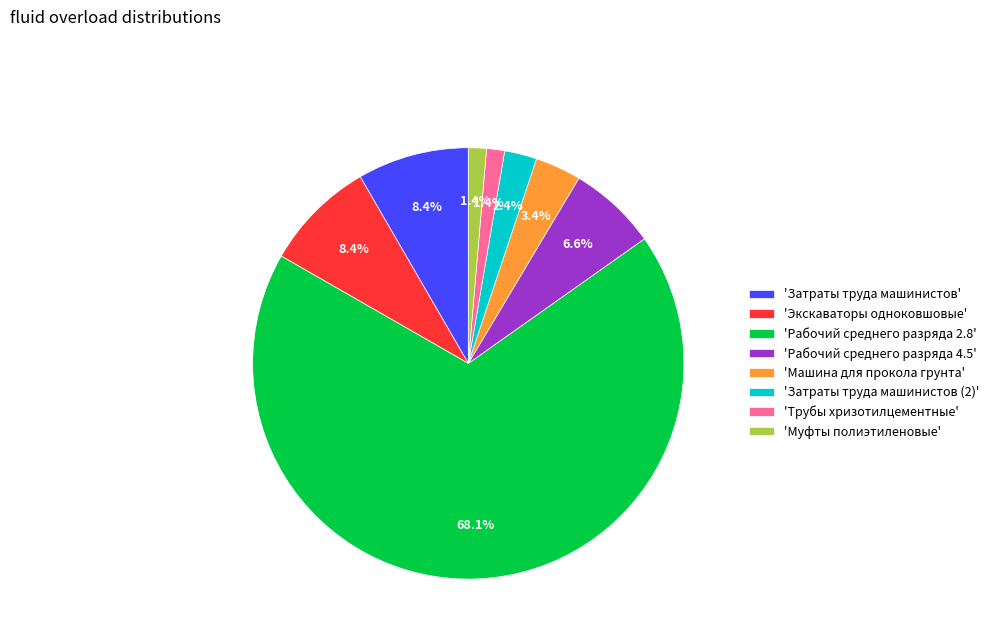

How many slices are in this pie chart?

8